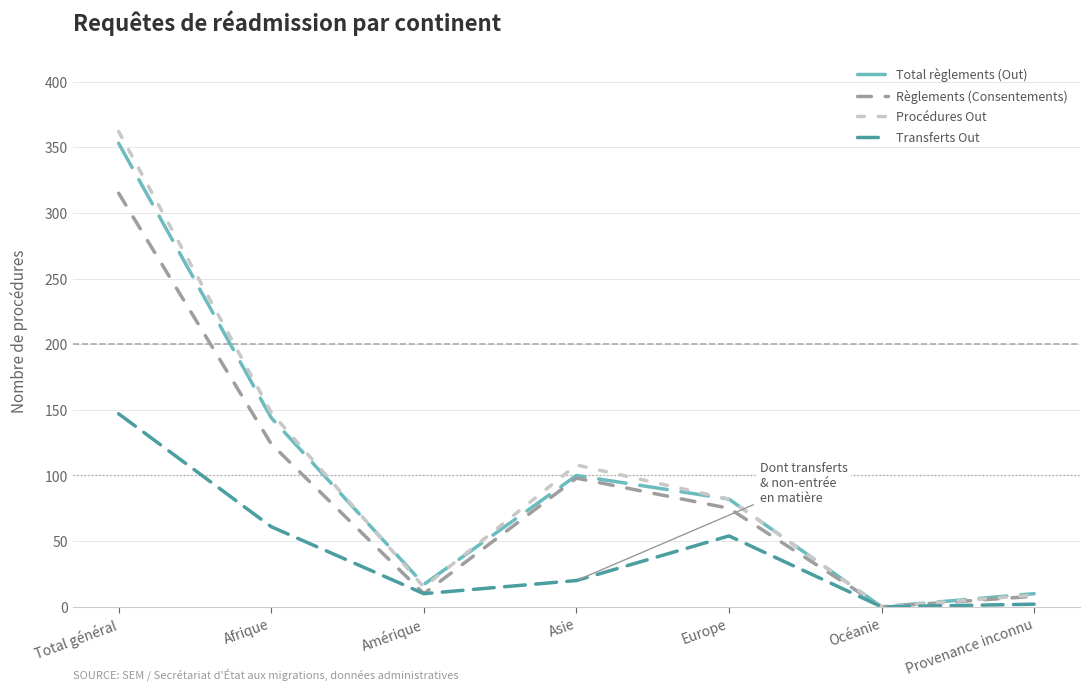

What is the sum of the Transferts Out values at Total général and Amérique?

157